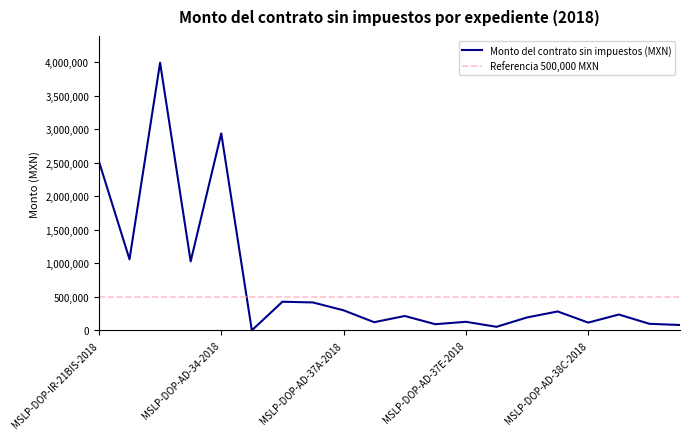

What is the label of the 12th point from the left?

MSLP-DOP-AD-37D-2018